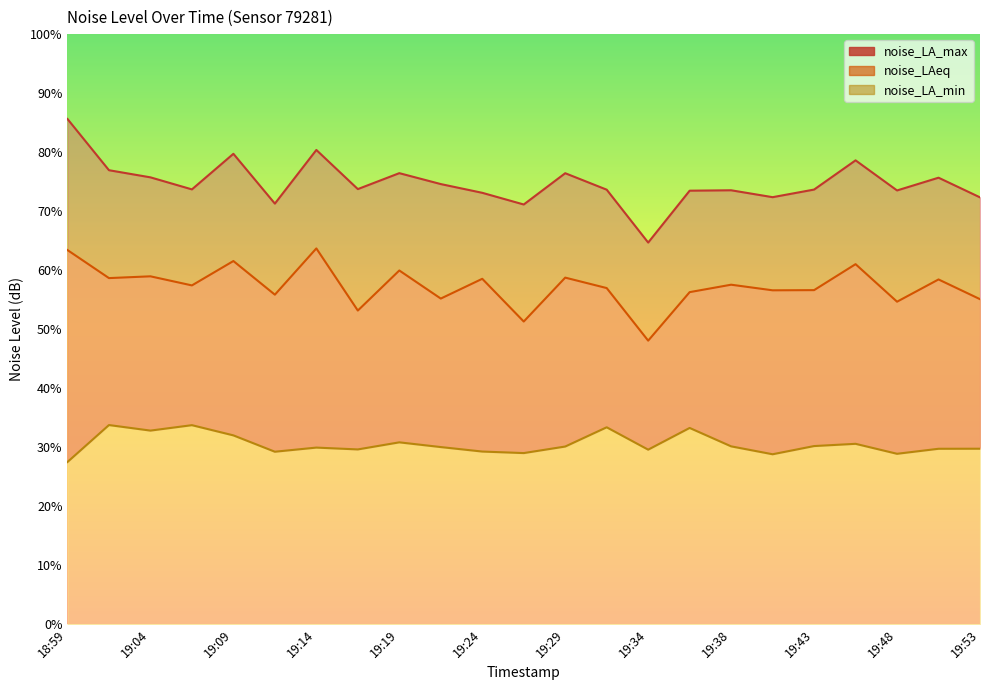

At which category does noise_LAeq reach its first local peak?

19:04